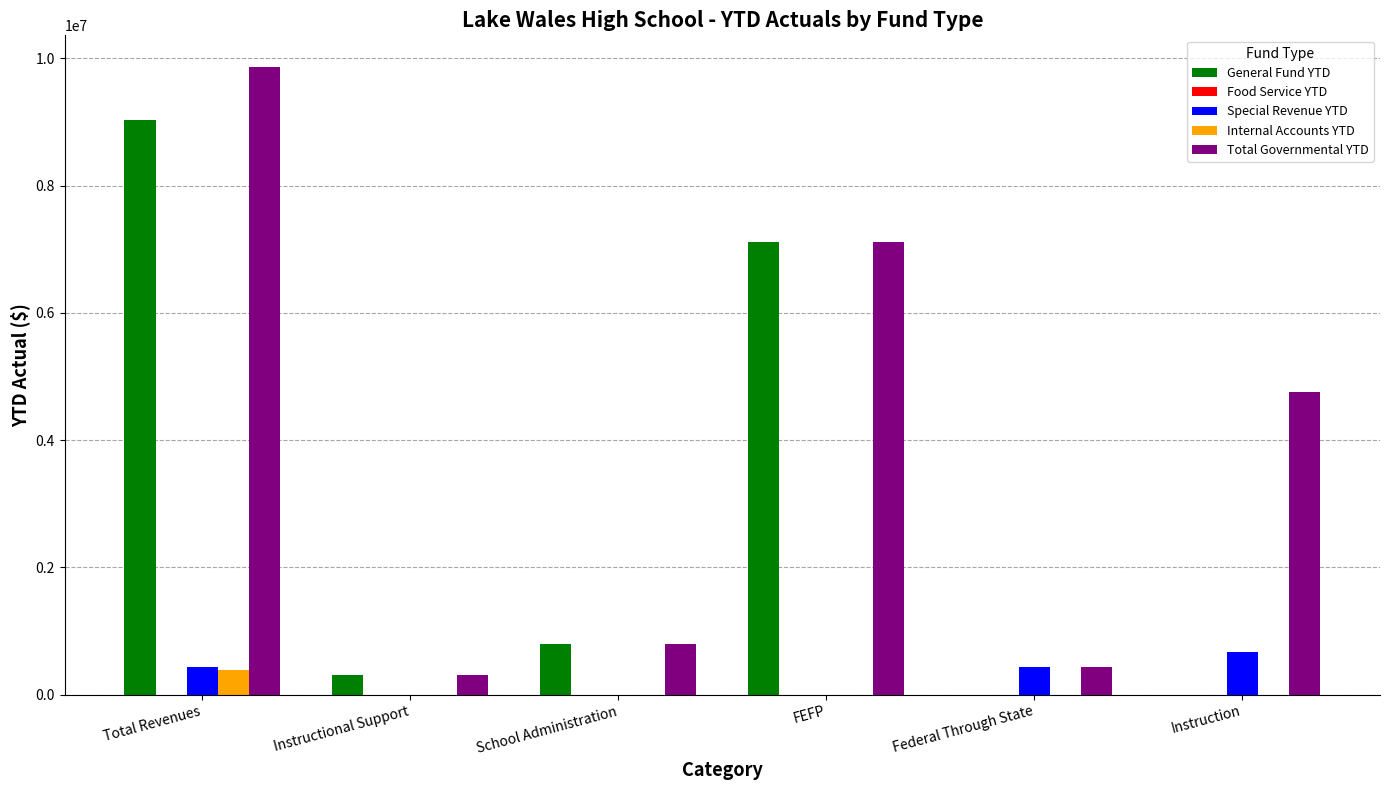

How many groups of bars are there?

6